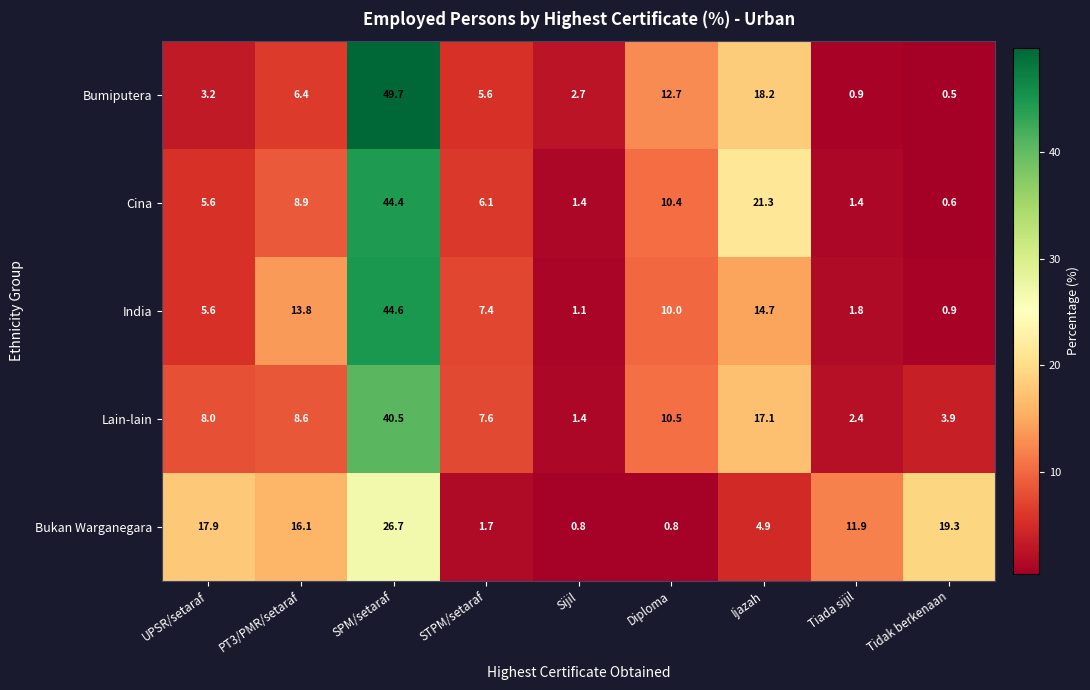

What is the difference between the maximum and minimum values in the India series?

43.7